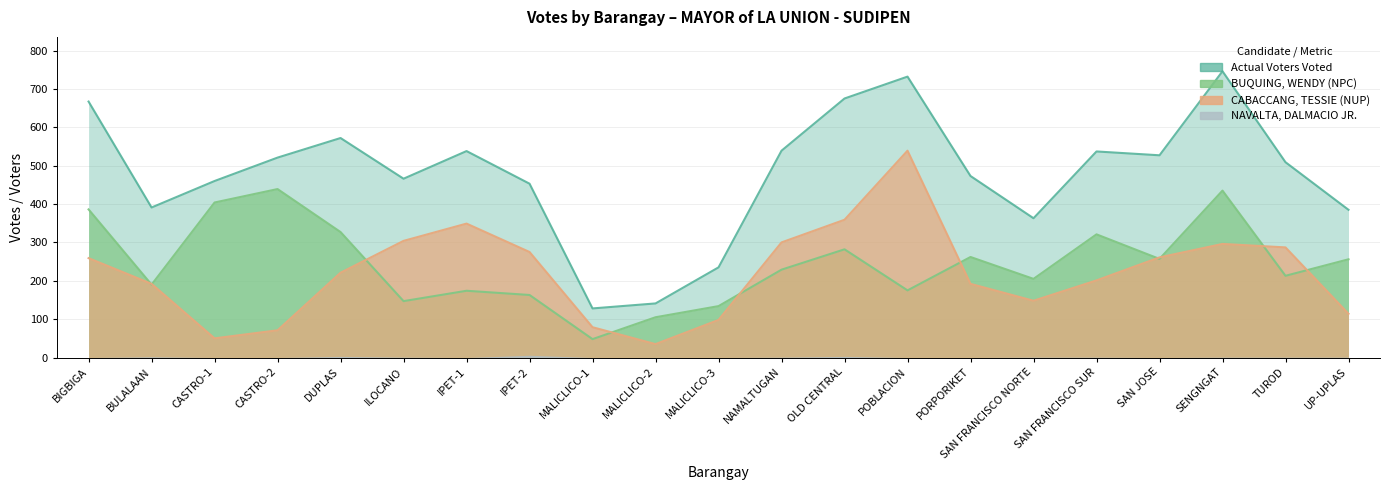

At which category does the chart reach its minimum across all series?

MALICLICO-2